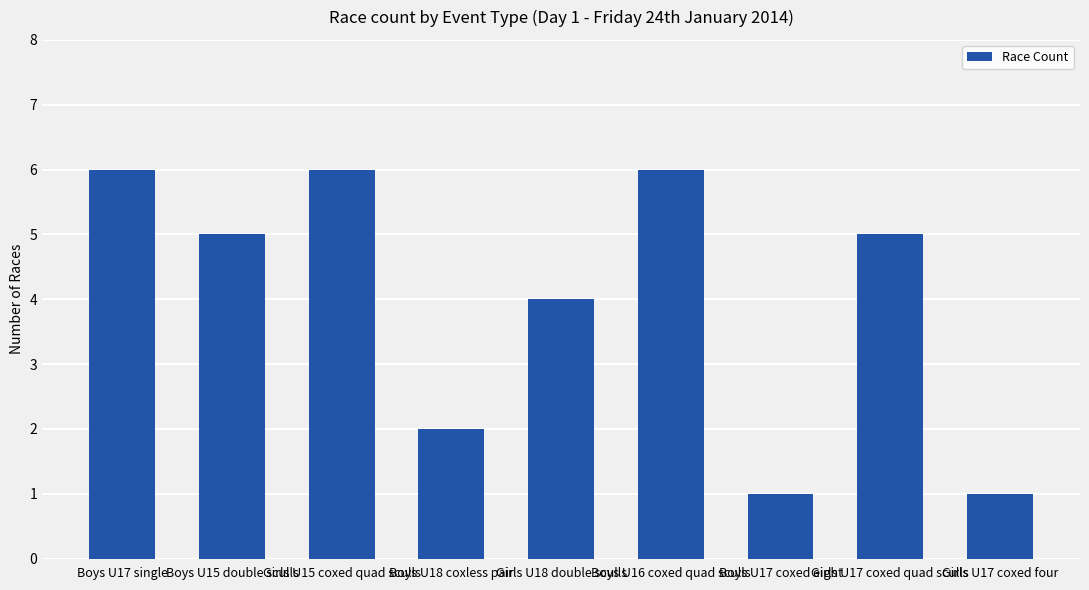

The chart shows a value of 1 at Girls U17 coxed four. True or false?

True